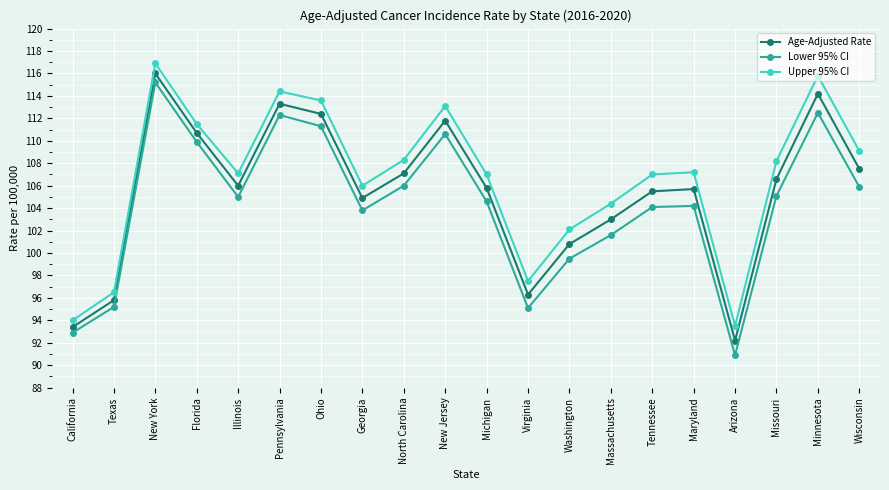

At which label does Age-Adjusted Rate reach its peak?

New York